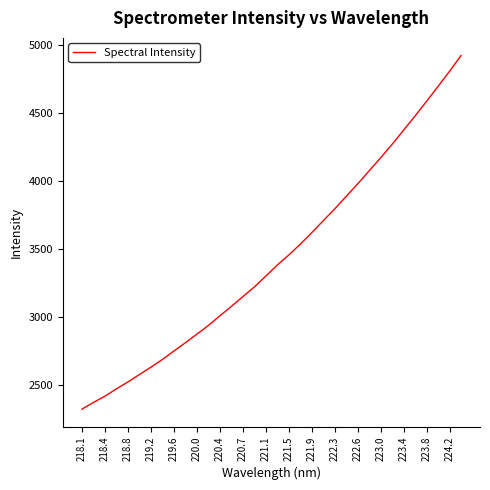

What is the smallest value displayed?

2319.7